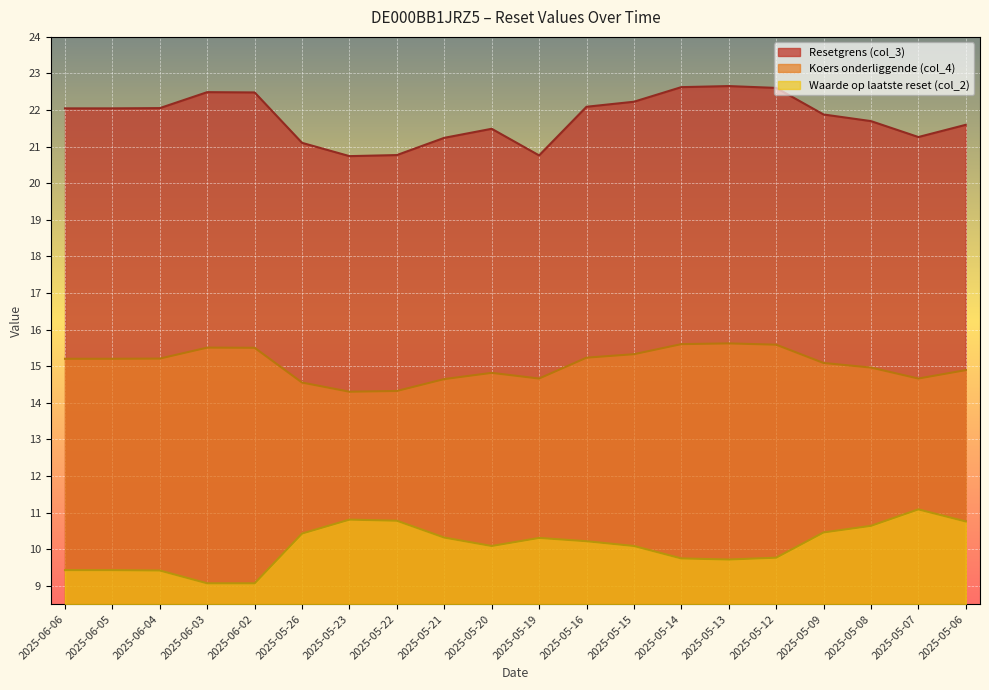

What is the sum of the Resetgrens (col_3) values at 2025-05-23 and 2025-05-09?

42.6